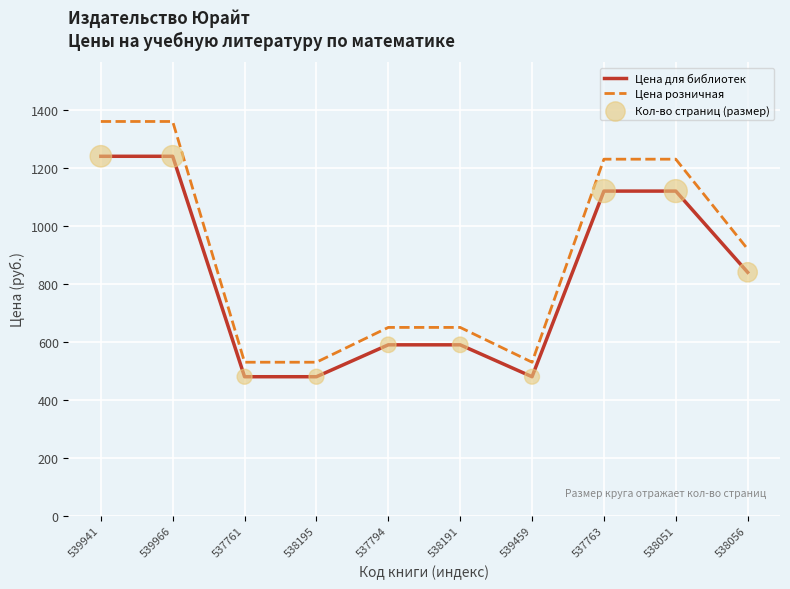

Which series has the widest spread of values?

Цена розничная